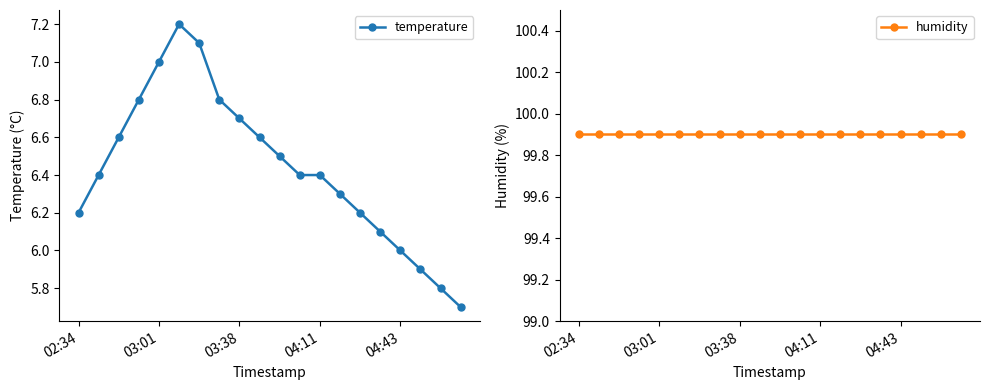

Is this an area chart (filled region under the line)?

No